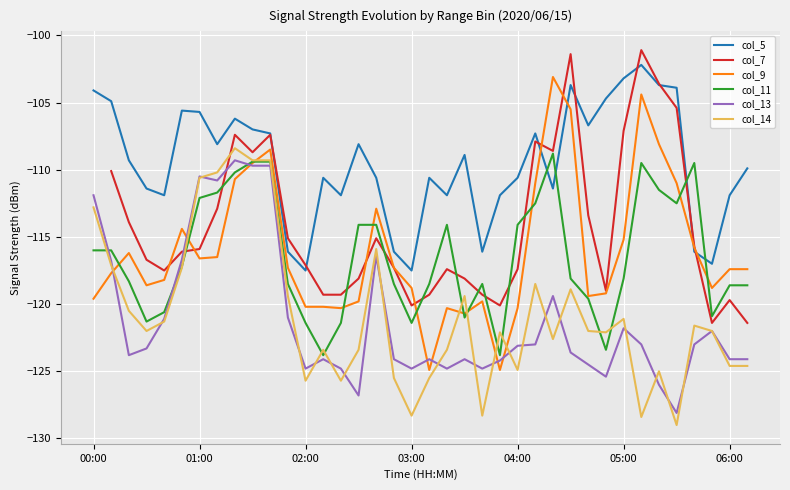

The col_13 series shows -121.8 at 05:00. True or false?

True